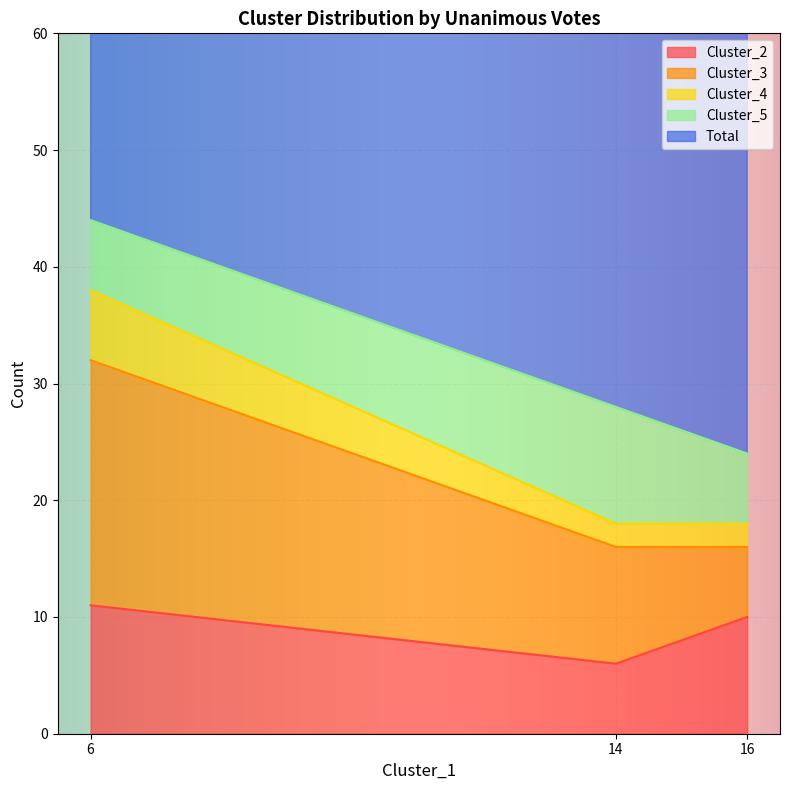

Which series has the widest spread of values?

Total